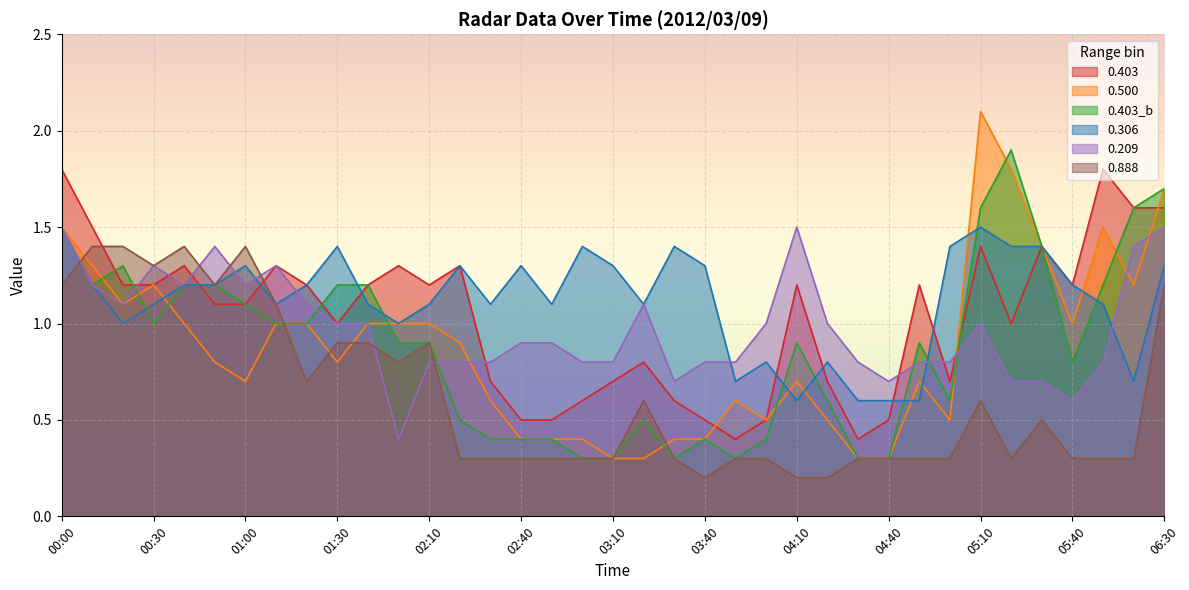

True or false: 0.888 has a value of 1.3 at 00:30.

True